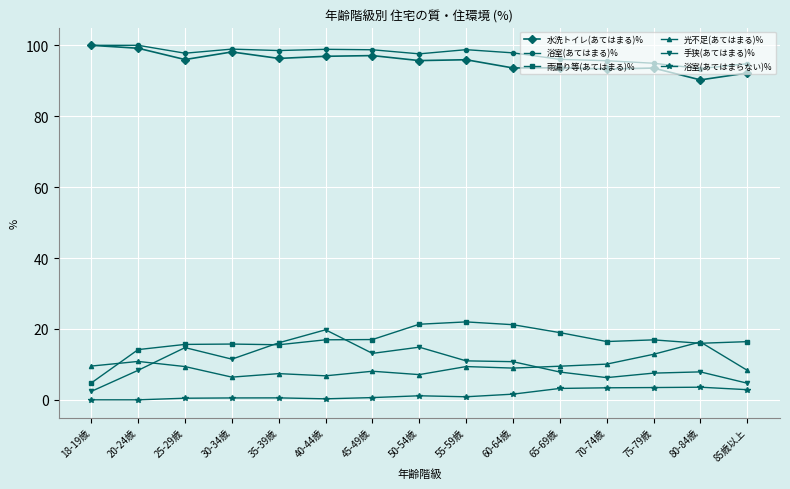

What position from the right is 65-69歳?

5